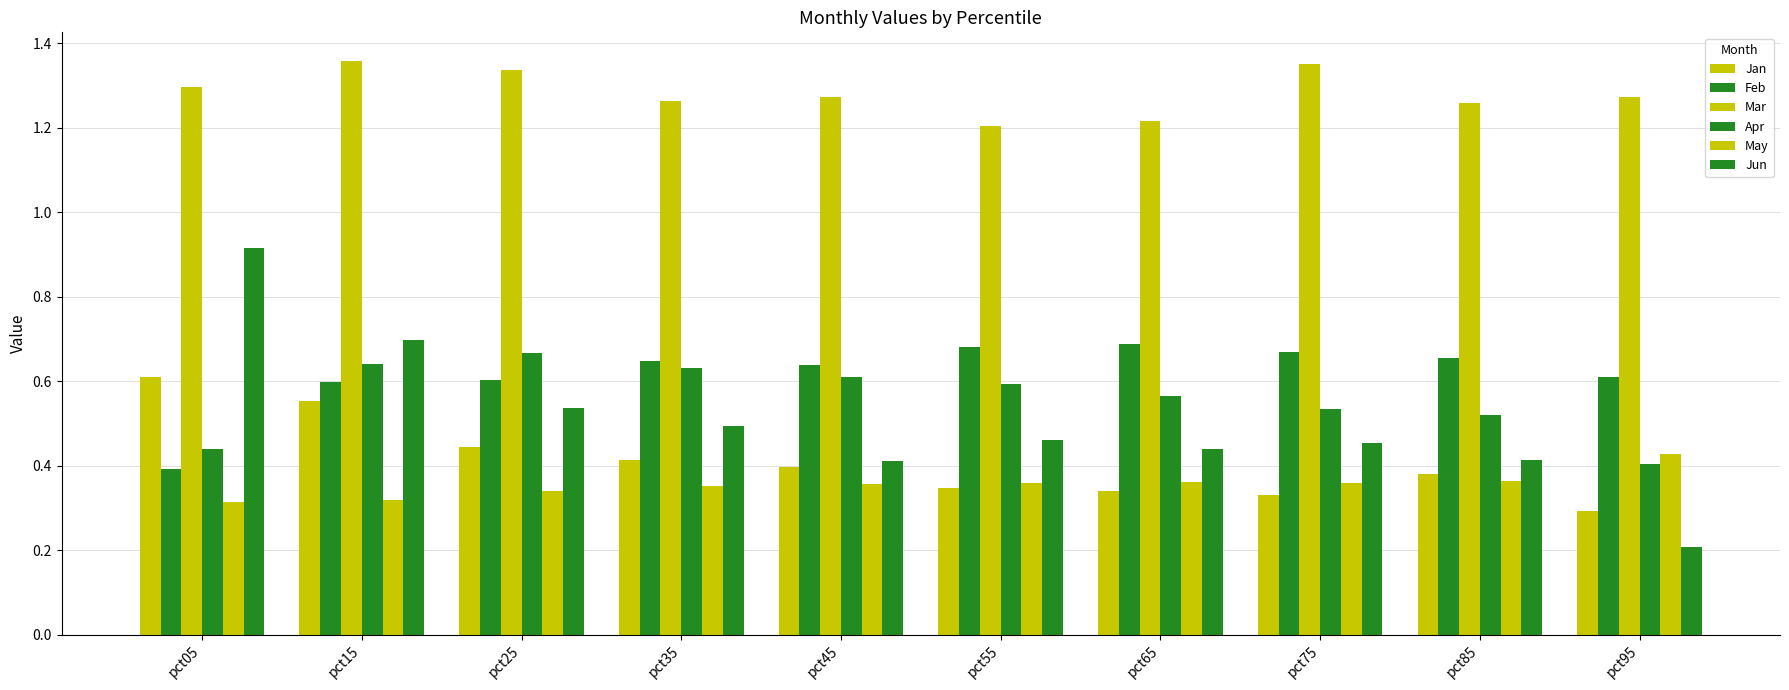

Count the number of categories in the chart.

10